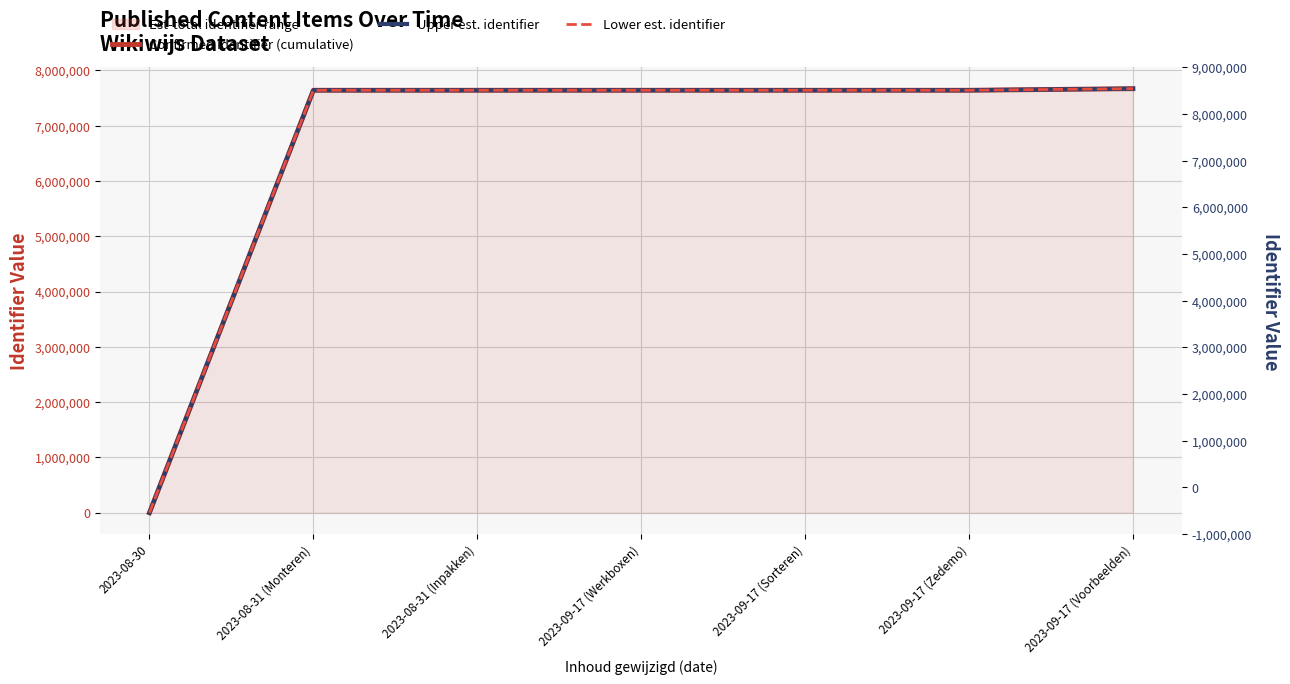

True or false: Confirmed identifier (cumulative) has a value of 10121254 at 2023-09-17 (Sorteren).

False